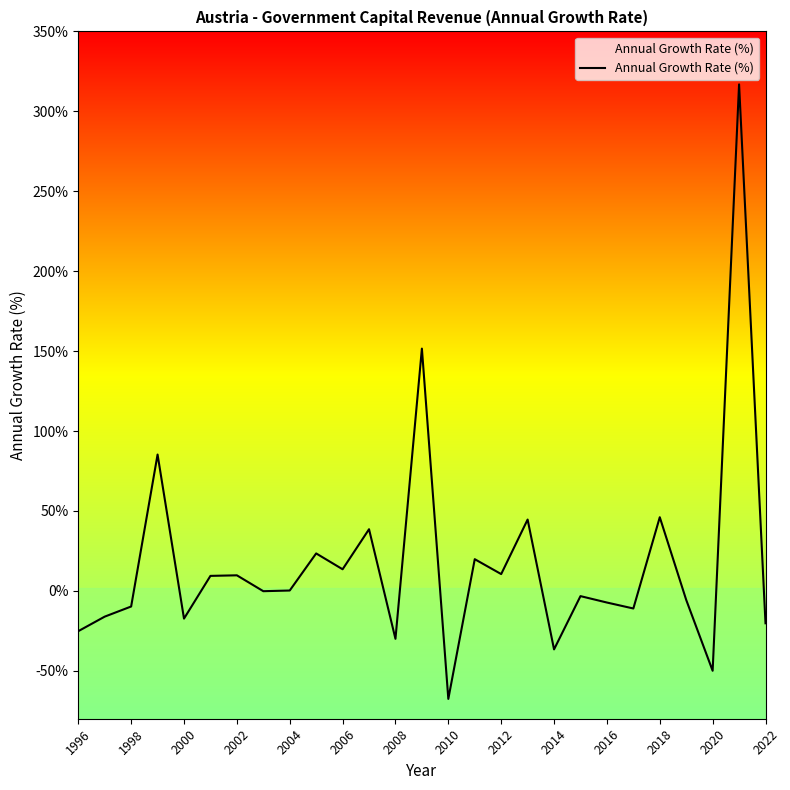

What is the change in value from 2000 to 2012?

+27.9